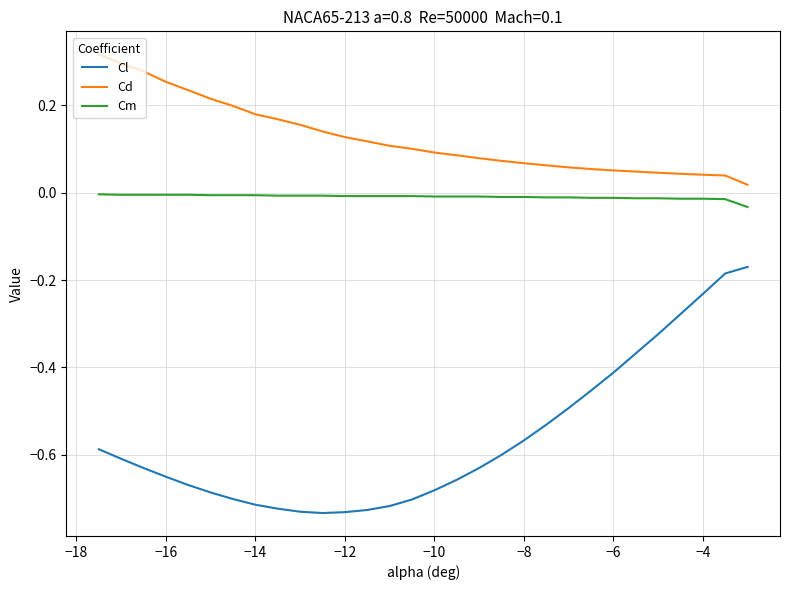

True or false: Cm and Cd intersect in this chart.

False